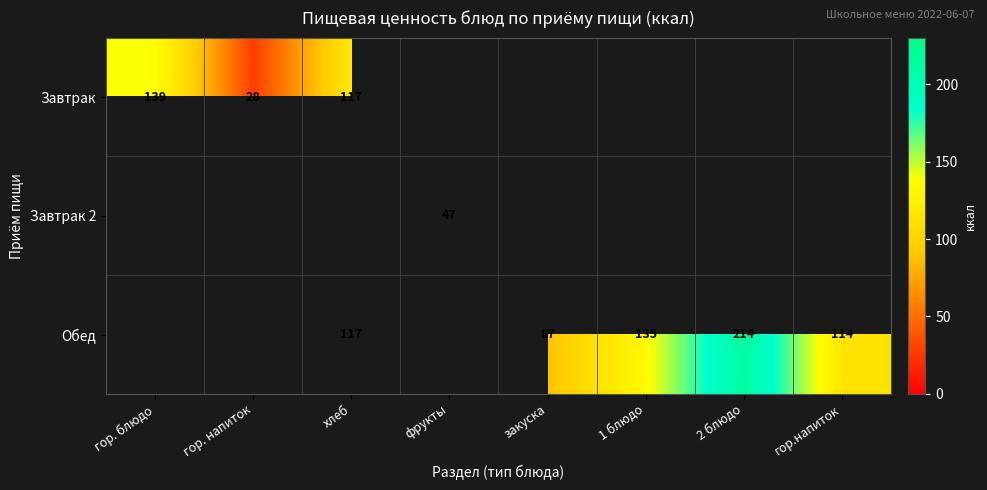

The value of Обед at гор.напиток is 114. True or false?

True